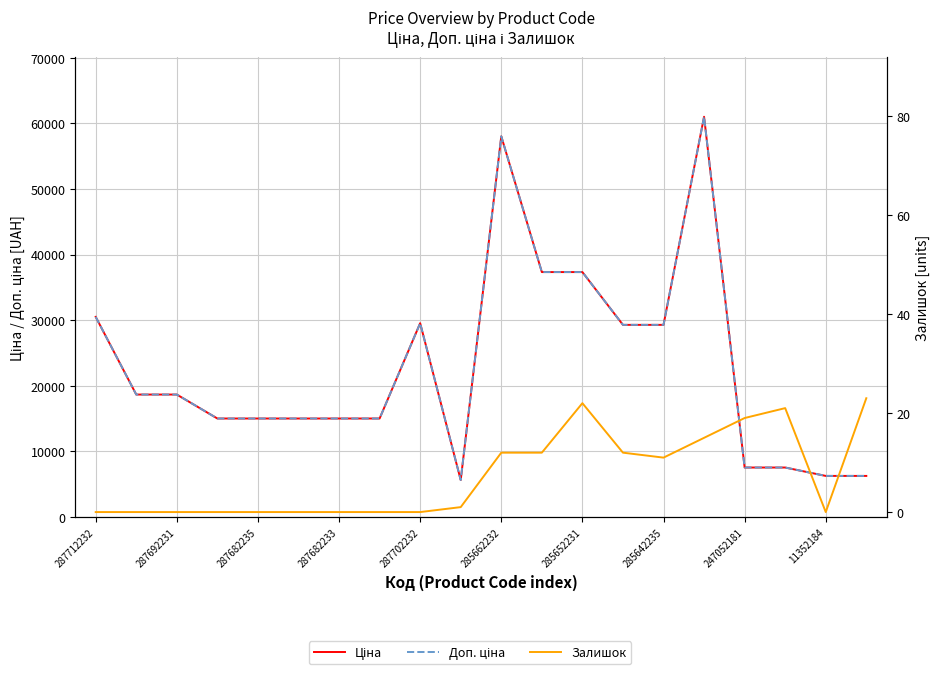

Rank the series at 11352184 from lowest to highest value.

Залишок, Ціна, Доп. ціна